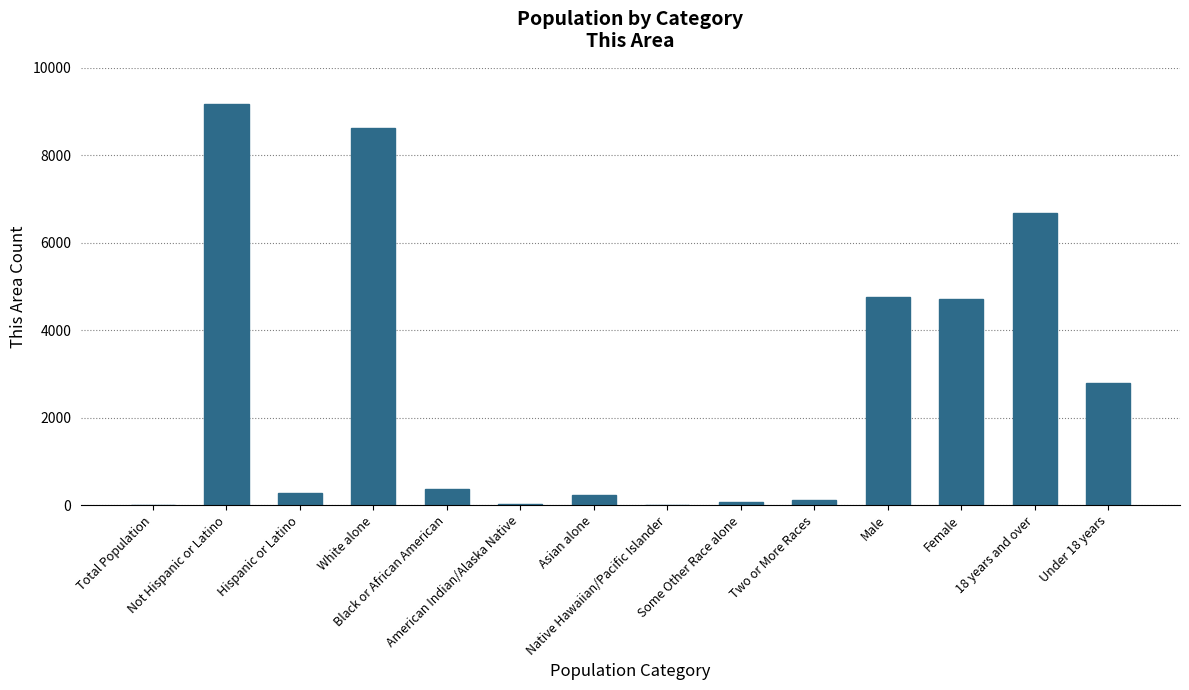

What is the sum of all values?

37845